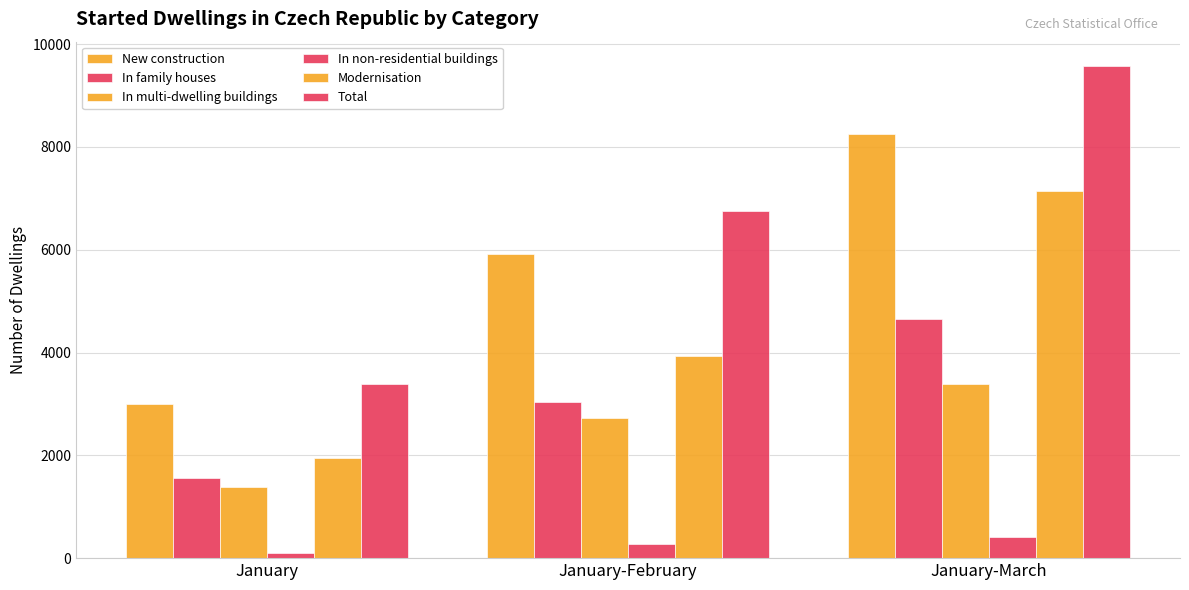

Where is New construction nearest to the value 5628?

January-February